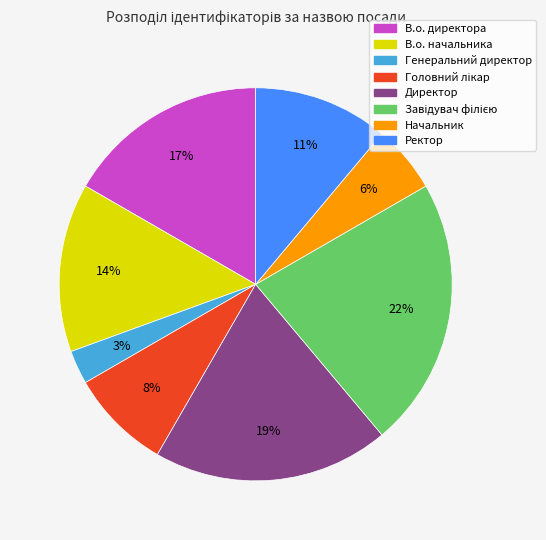

What is the smallest slice in the pie chart?

Генеральний директор